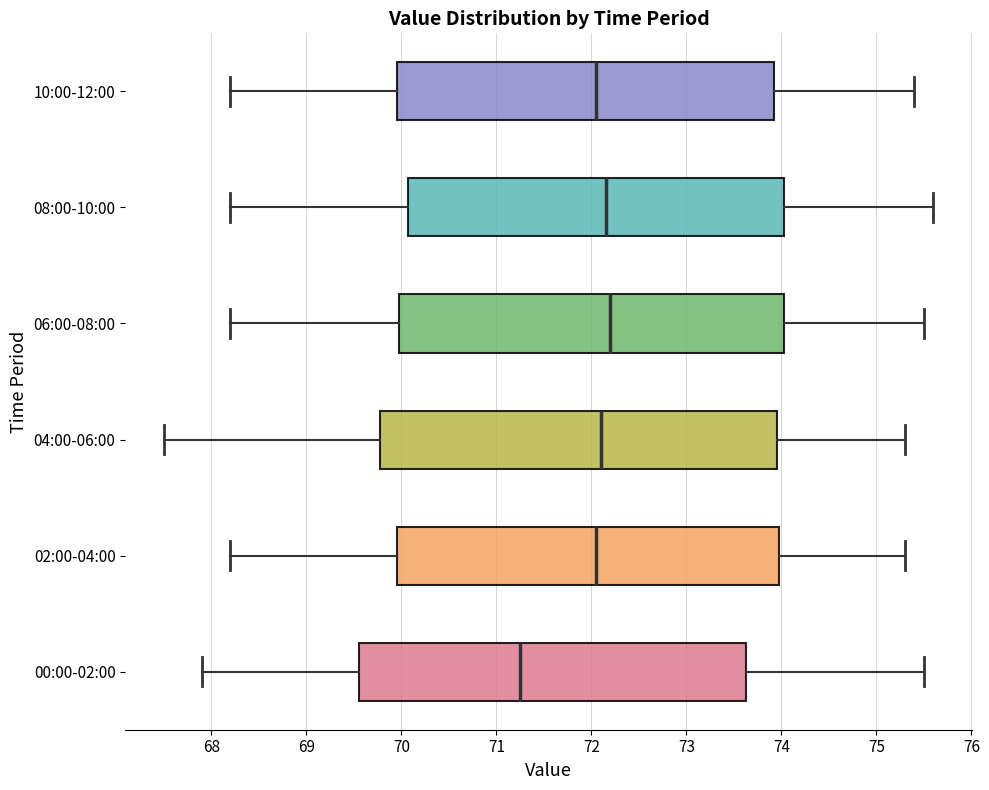

Where does the left whisker of the box for 04:00-06:00 end on the x-axis? The values are not printed on the chart, so give them approximately, as read against the axis.

67.5